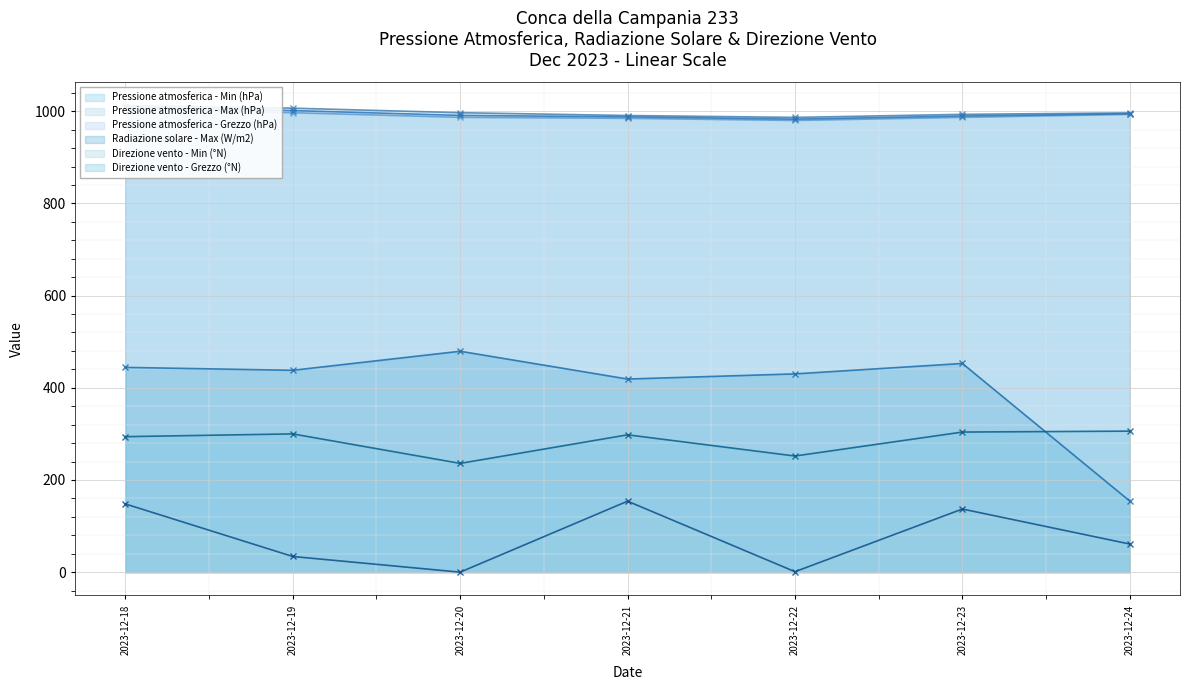

Reading left to right, transcribe all the data shown in this chart.

Pressione atmosferica - Min (hPa): 1006.5	996.9	986.9	984.7	980.1	986.8	993.3
Pressione atmosferica - Max (hPa): 1012.3	1006.7	996.9	990.8	986.7	993.3	996.5
Pressione atmosferica - Grezzo (hPa): 1009.2	1001.5	991.0	987.9	982.9	989.7	994.5
Radiazione solare - Max (W/m2): 444.3	438.0	479.3	419.0	430.2	452.8	154.2
Direzione vento - Min (°N): 148.0	34.0	0.0	154.0	1.0	137.0	61.0
Direzione vento - Grezzo (°N): 294.0	300.0	236.0	298.0	252.0	304.0	306.0